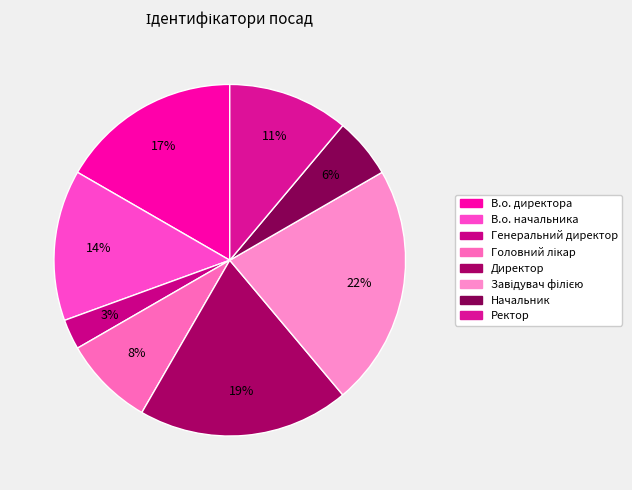

What is the smallest slice in the pie chart?

Генеральний директор